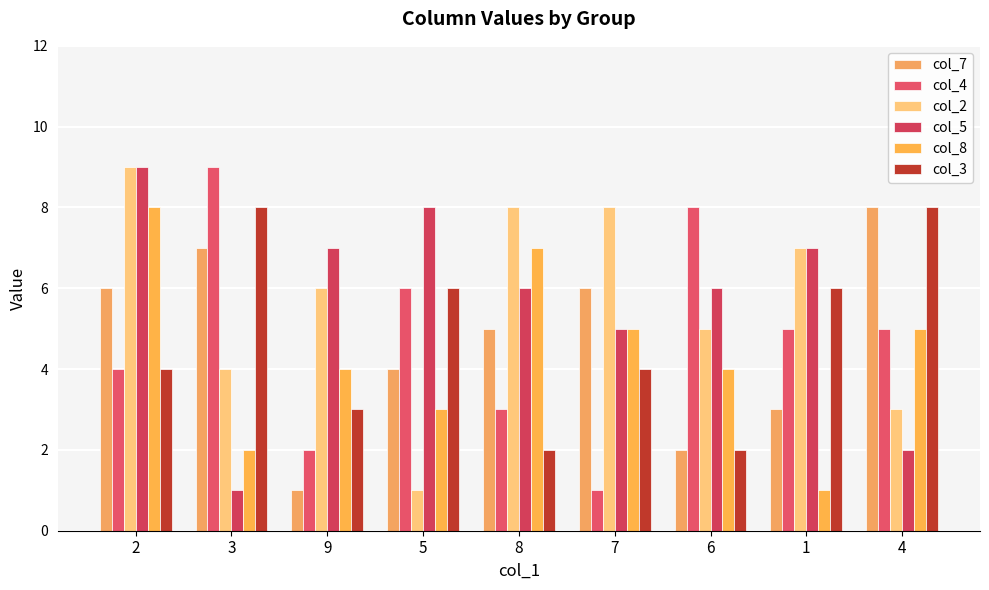

Reading left to right, list all the values displayed in this chart.

col_7: 2=6	3=7	9=1	5=4	8=5	7=6	6=2	1=3	4=8
col_4: 2=4	3=9	9=2	5=6	8=3	7=1	6=8	1=5	4=5
col_2: 2=9	3=4	9=6	5=1	8=8	7=8	6=5	1=7	4=3
col_5: 2=9	3=1	9=7	5=8	8=6	7=5	6=6	1=7	4=2
col_8: 2=8	3=2	9=4	5=3	8=7	7=5	6=4	1=1	4=5
col_3: 2=4	3=8	9=3	5=6	8=2	7=4	6=2	1=6	4=8